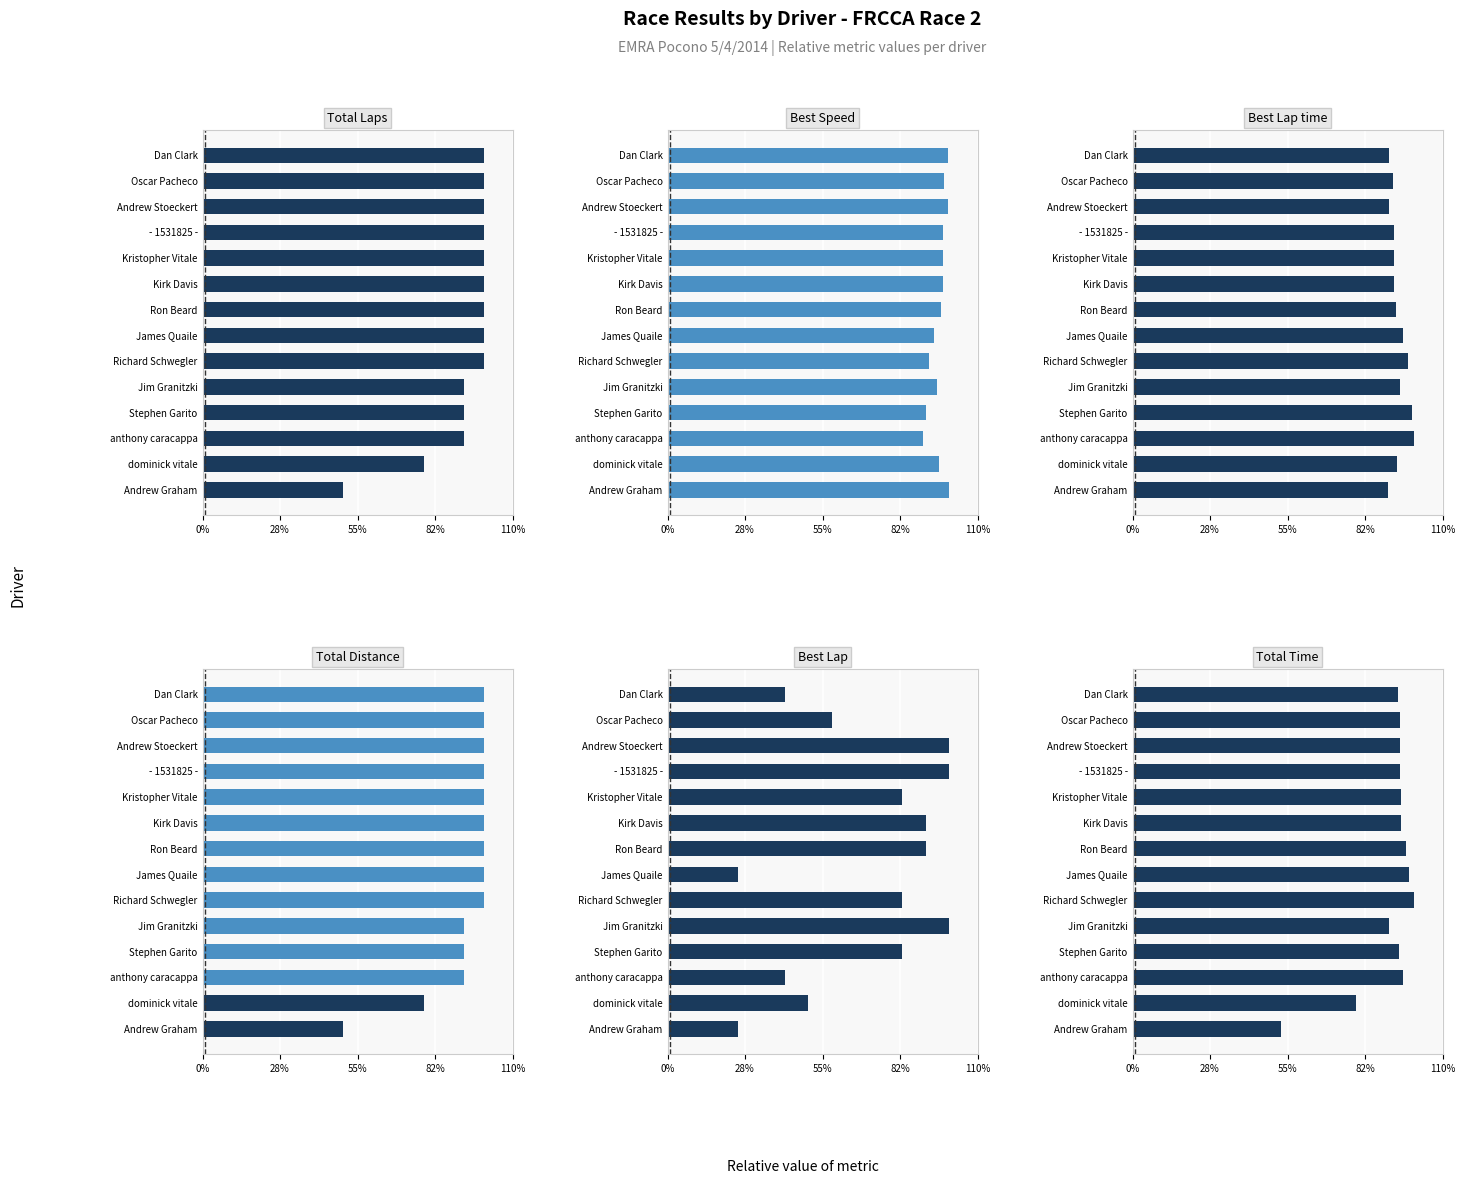

What are all the series names shown in the legend?

Total Laps, Best Speed, Best Lap time, Total Distance, Best Lap, Total Time